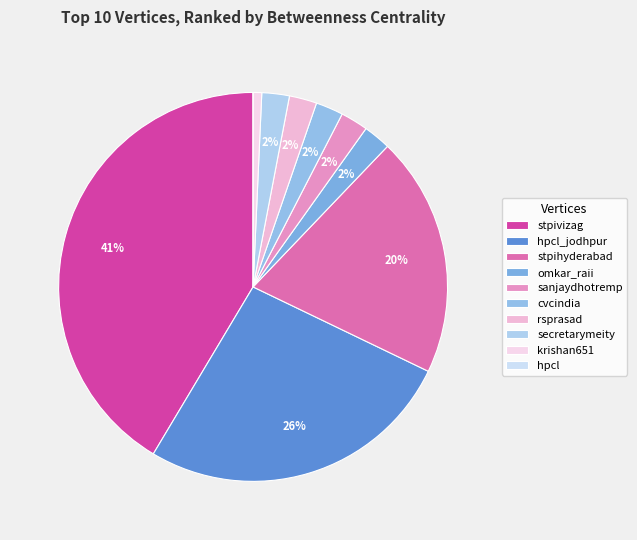

What is the largest slice in the pie chart?

stpivizag